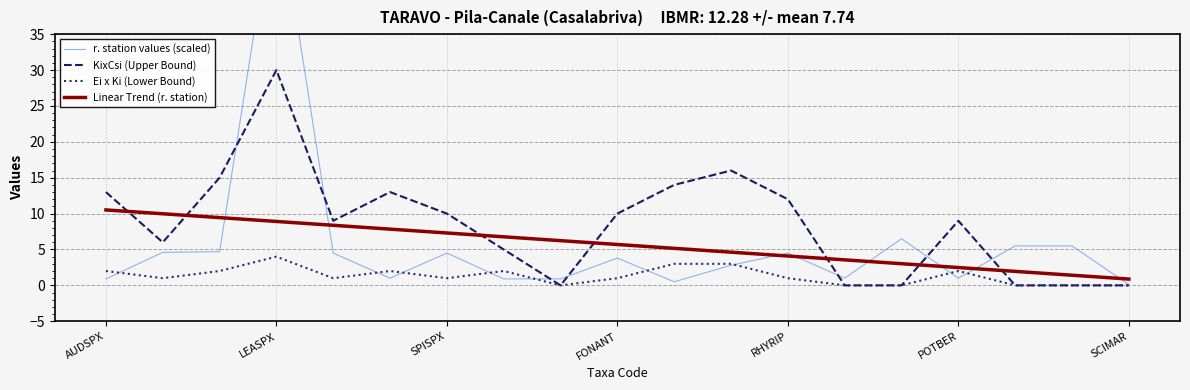

Reading right to left, what are all the values shown in this chart?

r. station values (scaled): 0.1	5.5	5.5	1.0	6.5	1.0	4.5	2.8	0.5	3.8	0.9	0.9	4.5	1.0	4.5	55.0	4.7	4.6	0.9
KixCsi (Upper Bound): 0.0	0.0	0.0	9.0	0.0	0.0	12.0	16.0	14.0	10.0	0.0	5.0	10.0	13.0	9.0	30.0	15.0	6.0	13.0
Ei x Ki (Lower Bound): 0.0	0.0	0.0	2.0	0.0	0.0	1.0	3.0	3.0	1.0	0.0	2.0	1.0	2.0	1.0	4.0	2.0	1.0	2.0
Linear Trend (r. station): 0.9	1.4	1.9	2.5	3.0	3.6	4.1	4.6	5.2	5.7	6.2	6.8	7.3	7.8	8.4	8.9	9.4	10.0	10.5